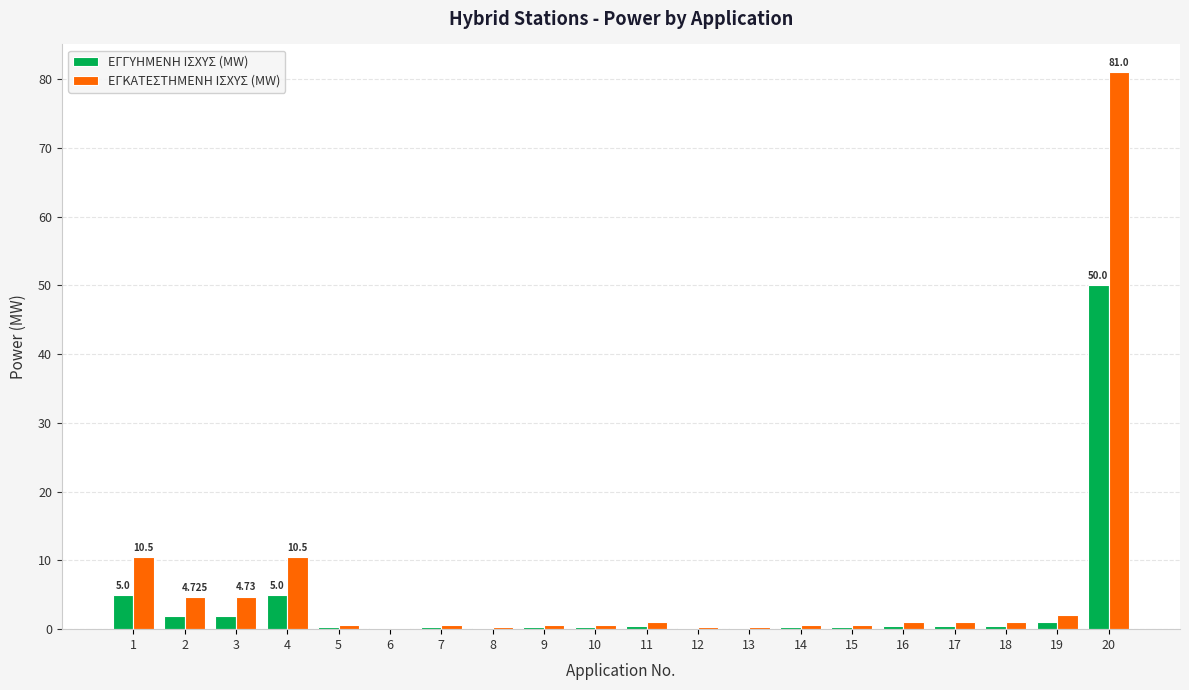

Which series has the widest spread of values?

ΕΓΚΑΤΕΣΤΗΜΕΝΗ ΙΣΧΥΣ (MW)